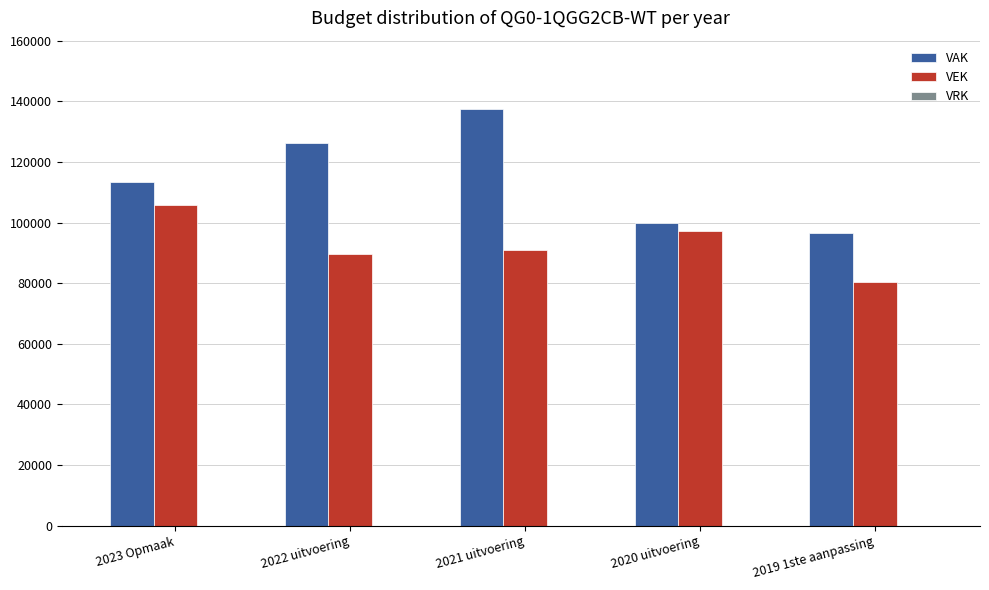

What is the total value across all series at 2022 uitvoering?

215845